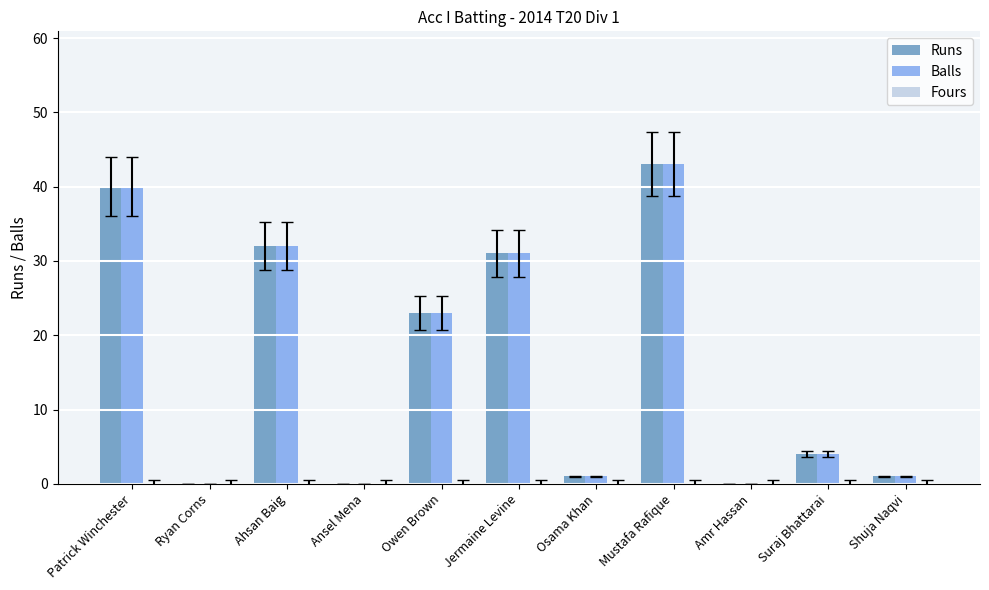

Where is Runs nearest to the value 21?

Owen Brown